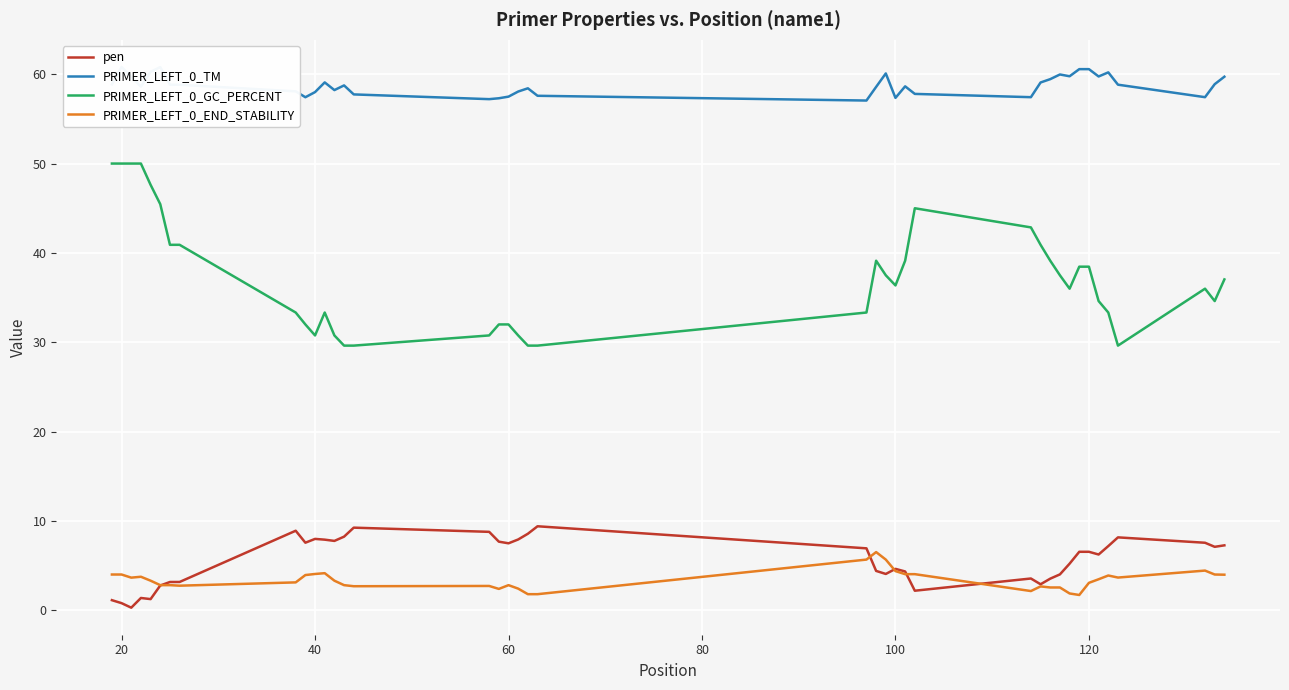

What is the value of the PRIMER_LEFT_0_GC_PERCENT point at the 31st from the left?

37.5